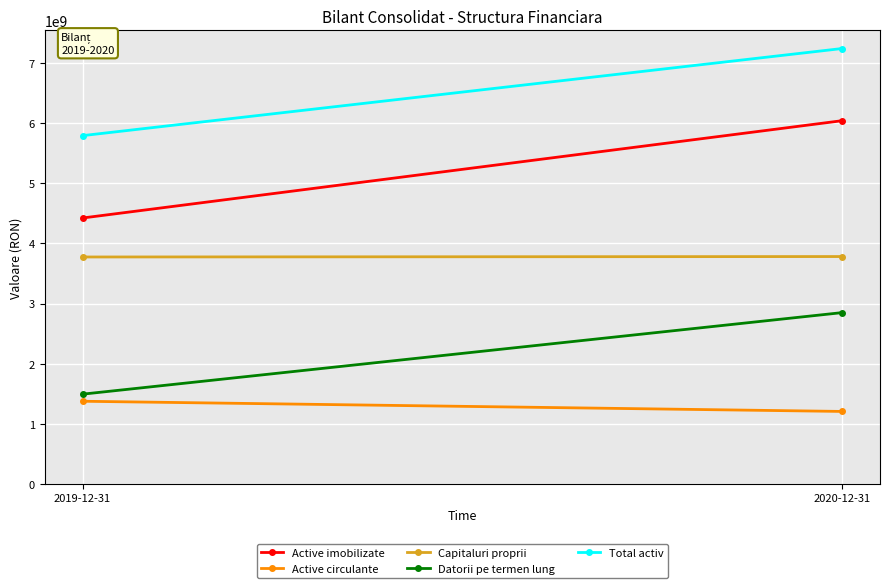

What is the total value across all series at 2020-12-31?

21126678870